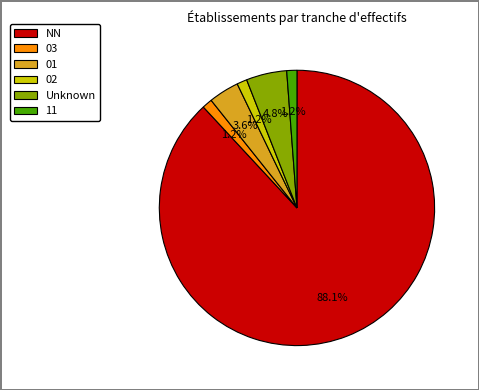

What is the largest slice in the pie chart?

NN